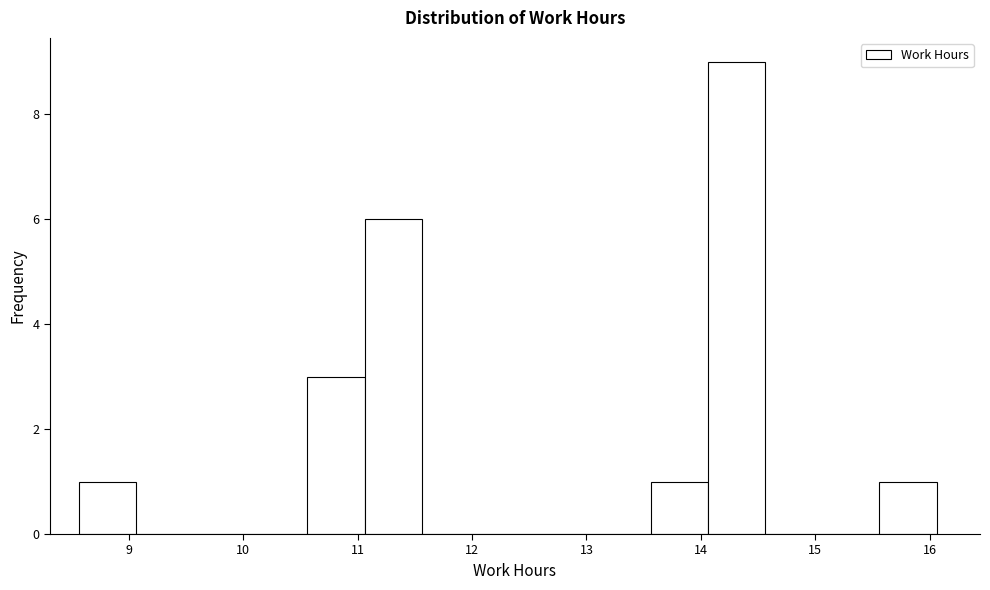

Reading left to right, list every bar in this chart as the range it spans on the x-axis followed by its height. Neither the bar edges nor the heights are printed on the chart, so give them approximately, as read against the axes.

8.56 to 9.06: 1
9.06 to 9.56: 0
9.56 to 10.06: 0
10.06 to 10.56: 0
10.56 to 11.06: 3
11.06 to 11.56: 6
11.56 to 12.06: 0
12.06 to 12.56: 0
12.56 to 13.06: 0
13.06 to 13.56: 0
13.56 to 14.06: 1
14.06 to 14.56: 9
14.56 to 15.06: 0
15.06 to 15.56: 0
15.56 to 16.06: 1